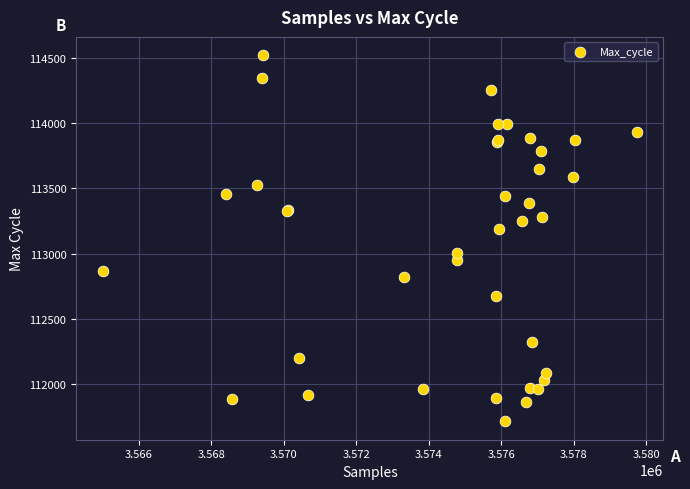

What Y value in the scatter plot is closest to 113116?

113189